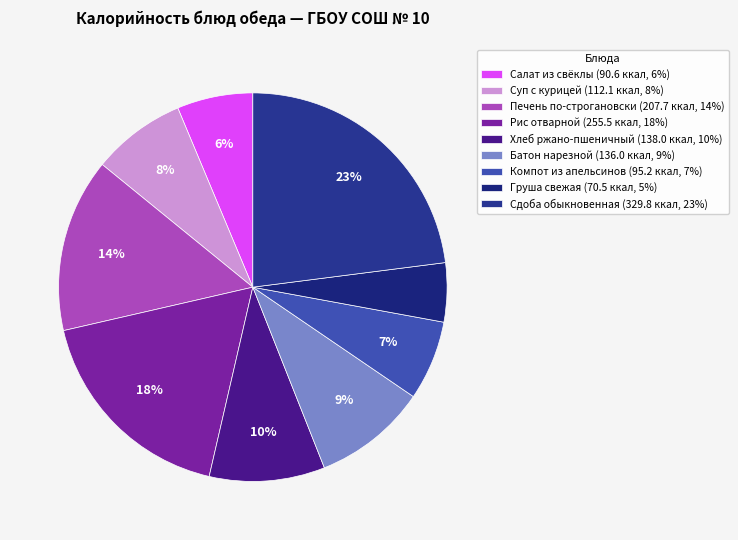

Is Батон нарезной the majority of the pie?

No